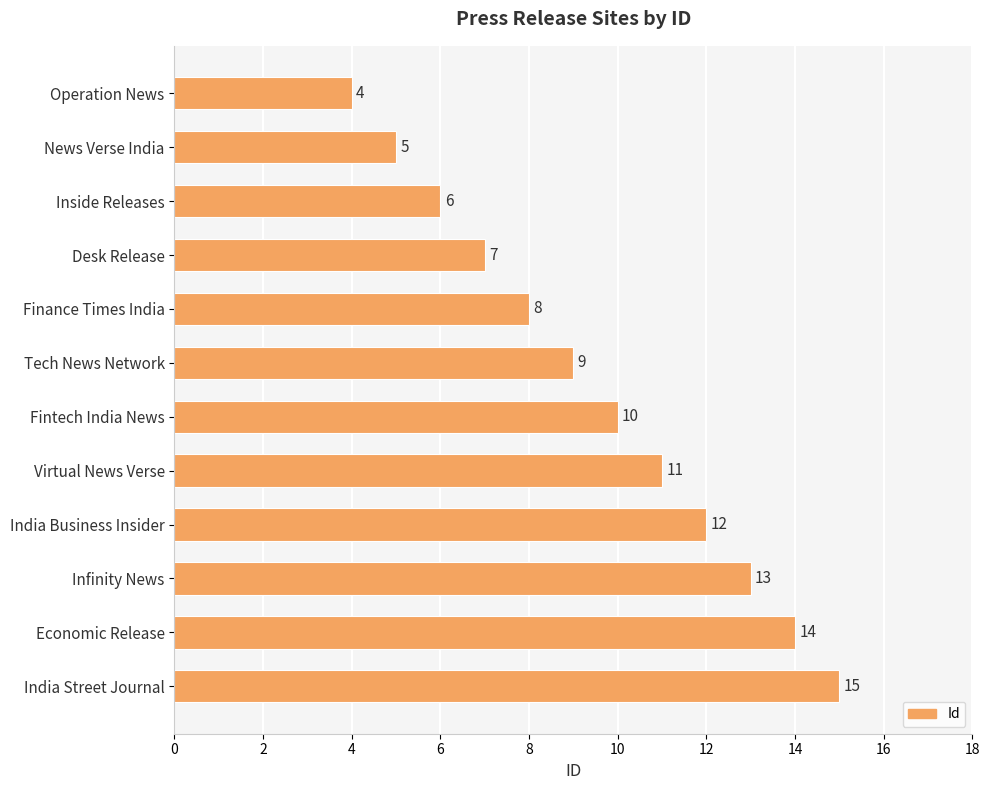

What is the difference between the maximum and minimum values?

11